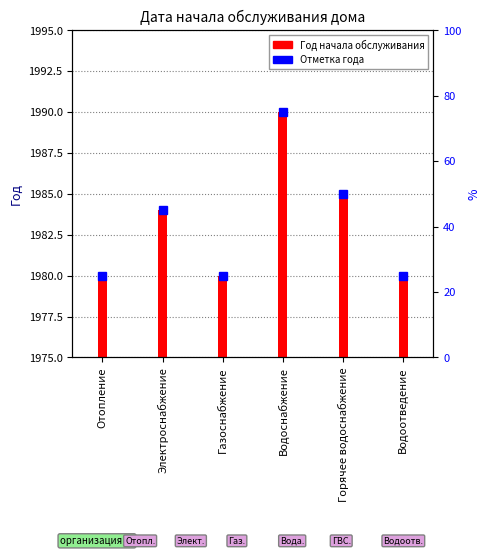

Does the chart contain stacked bars?

No